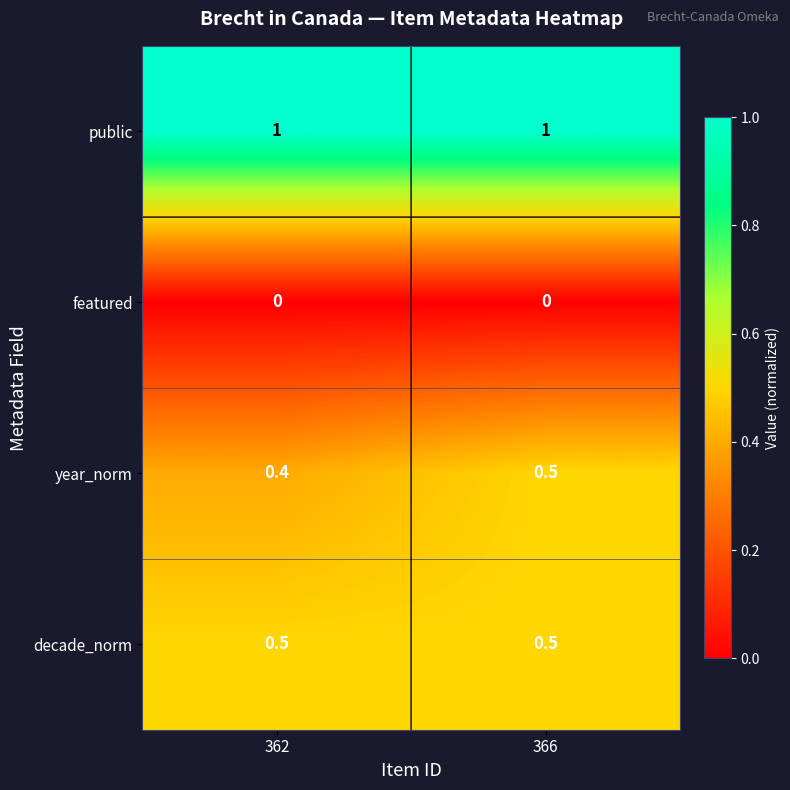

Which series changed the most between 362 and 366?

year_norm